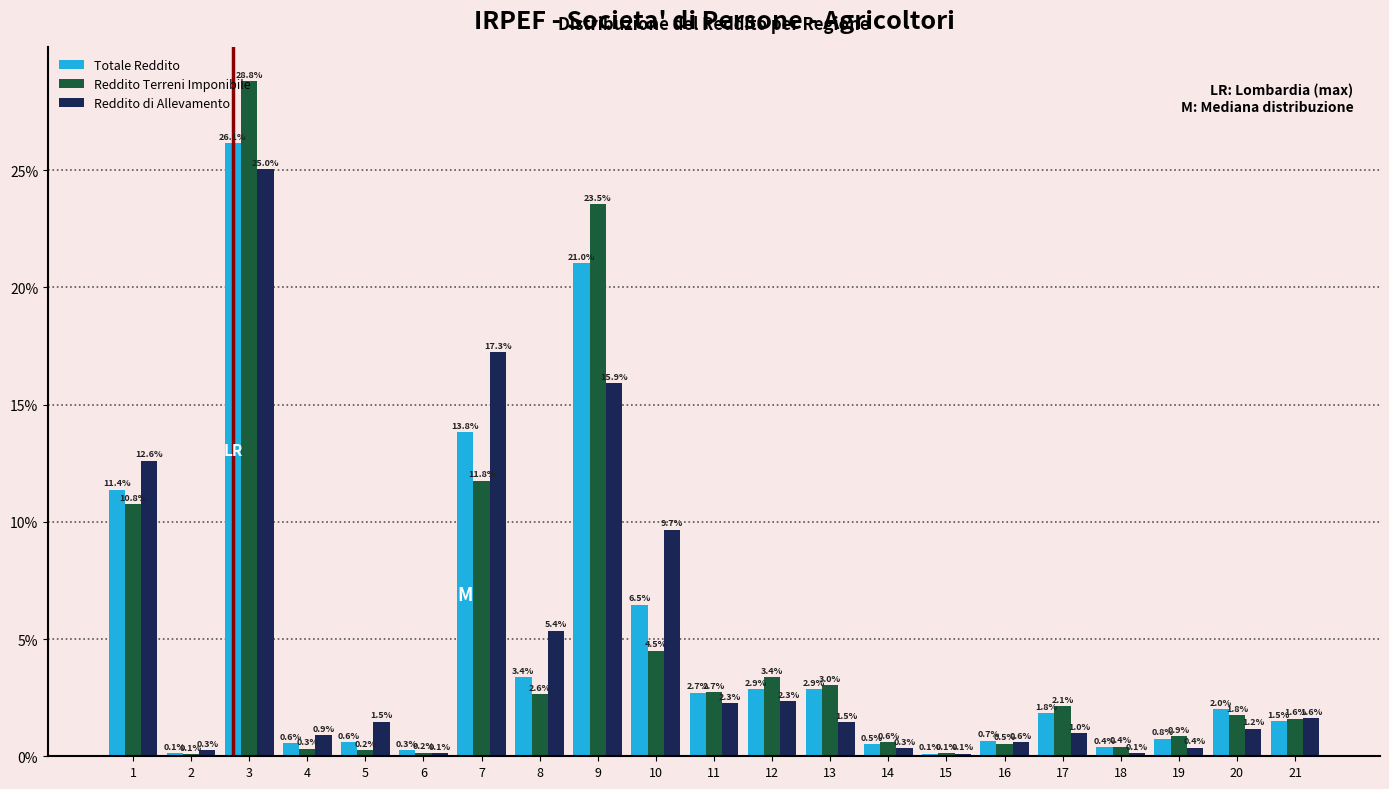

What is the difference between the highest and lowest values at 19?

0.5